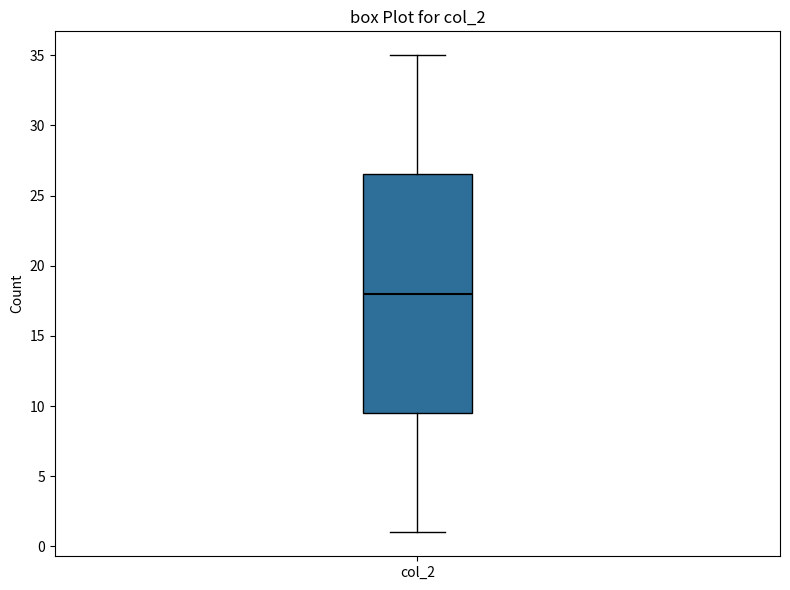

Where does the lower whisker of the box for col_2 end on the y-axis? The values are not printed on the chart, so give them approximately, as read against the axis.

1.0